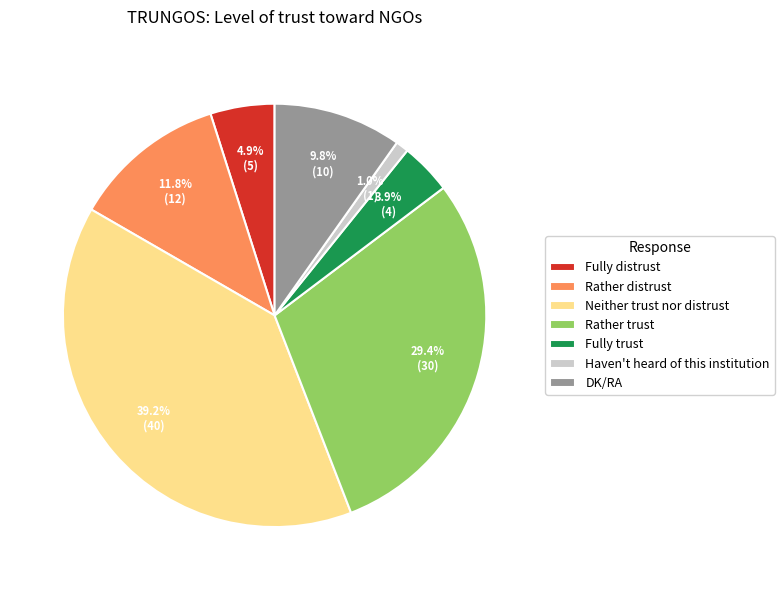

How many slices are in this pie chart?

7